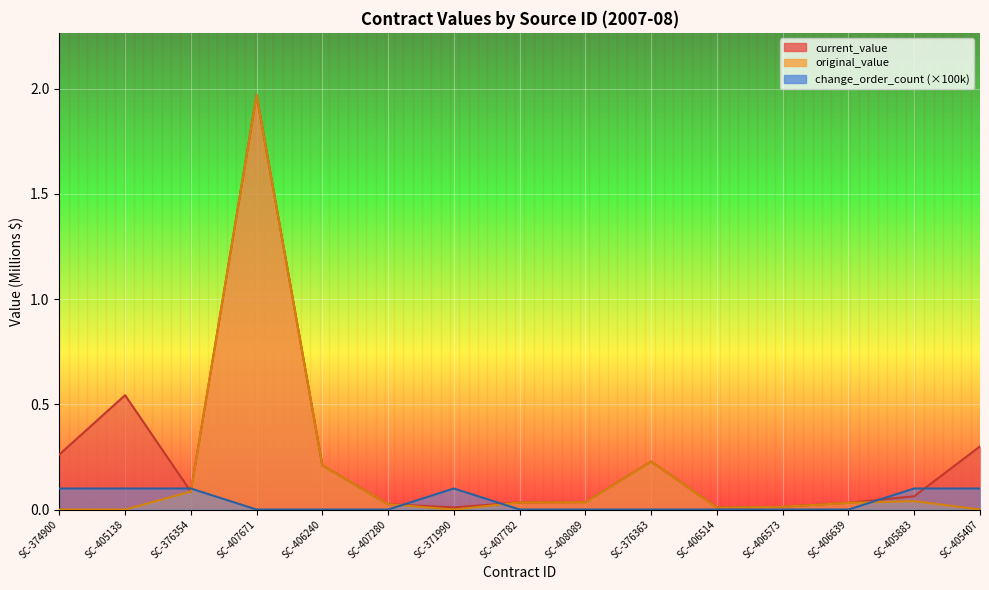

Where do change_order_count and current_value first cross each other?

SC-405138 and SC-376354